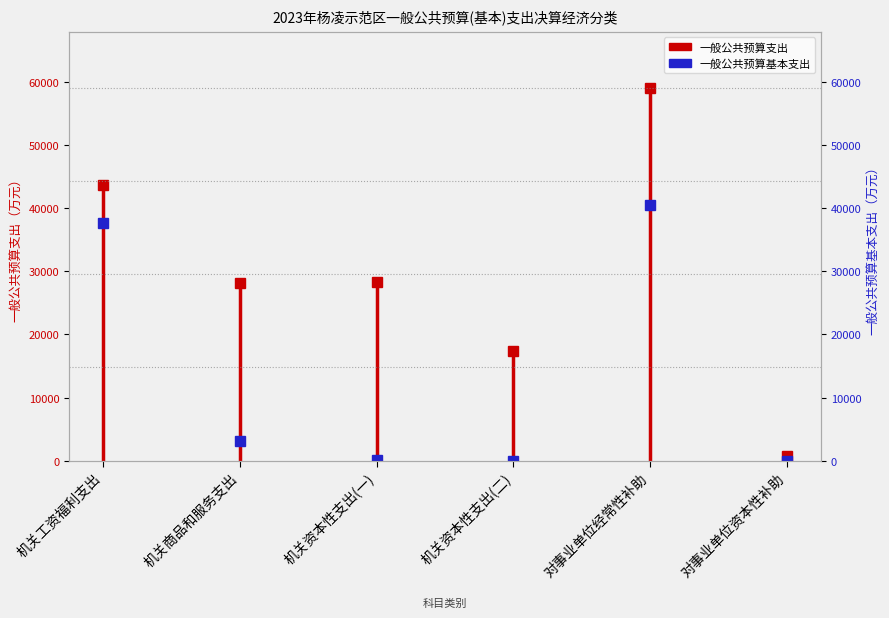

List the labels in order of 一般公共预算基本支出 value, smallest first.

机关资本性支出(二), 对事业单位资本性补助, 机关资本性支出(一), 机关商品和服务支出, 机关工资福利支出, 对事业单位经常性补助